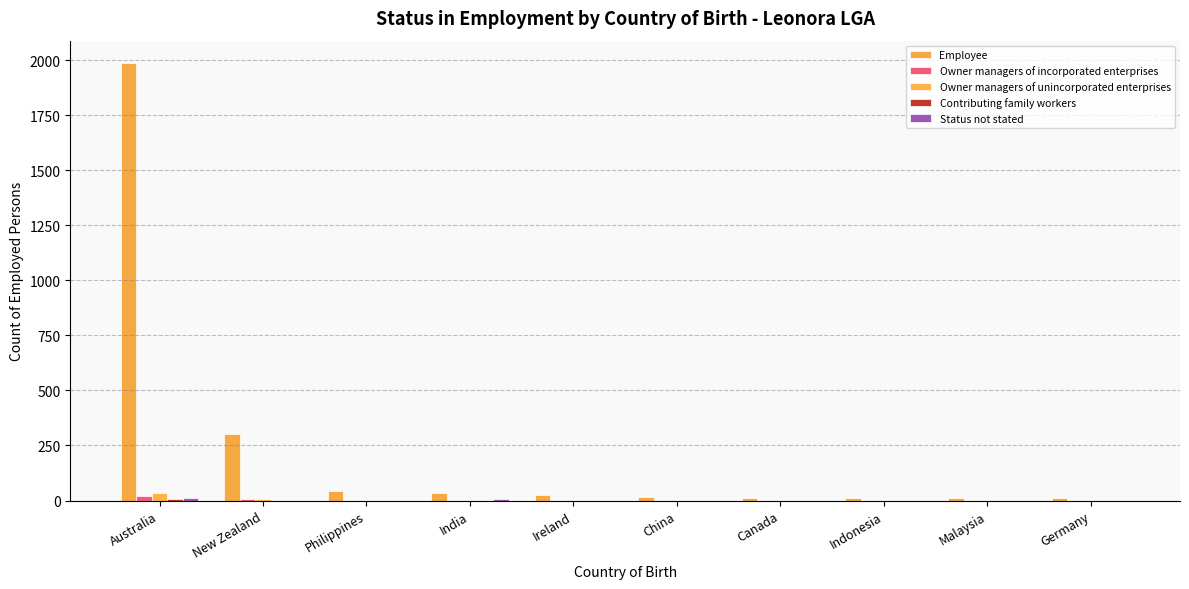

Count the number of categories in the chart.

10